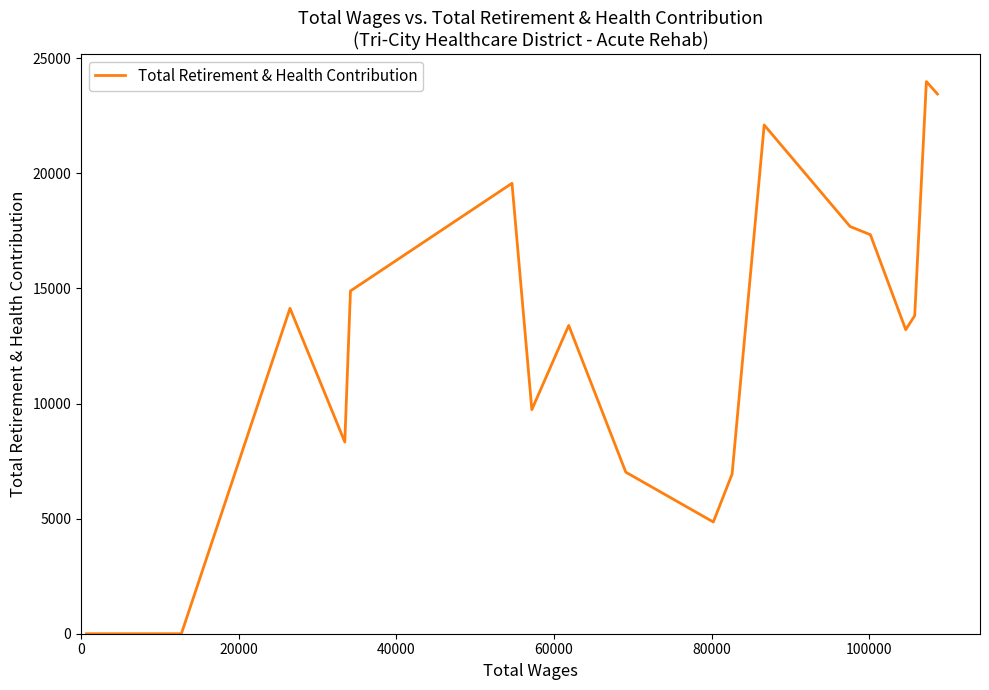

What is the maximum value shown in the chart?

23987